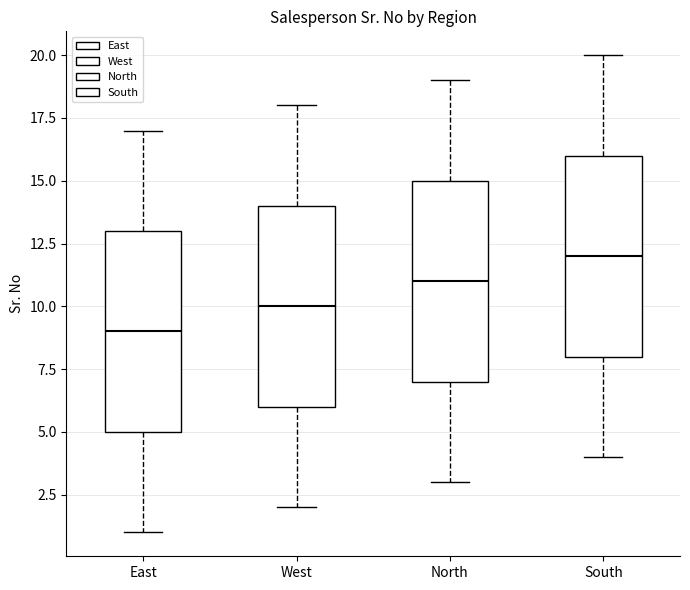

Which box's median line is the lowest?

East